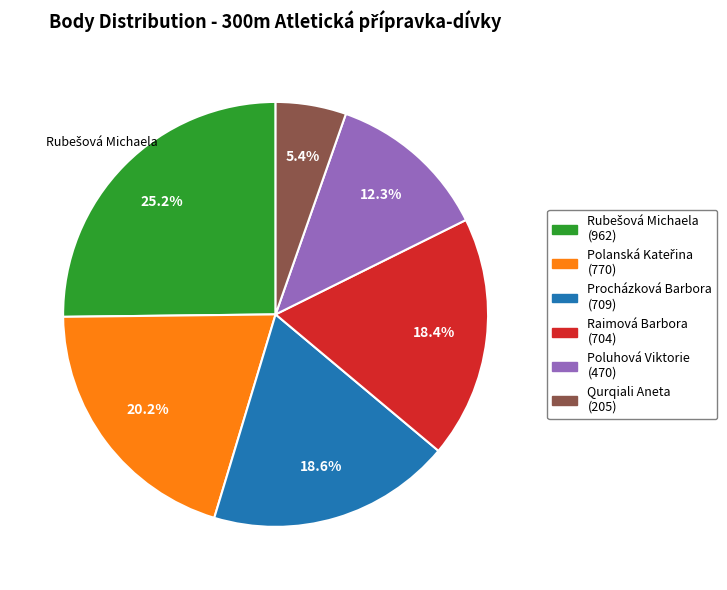

How many segments does this pie chart have?

6